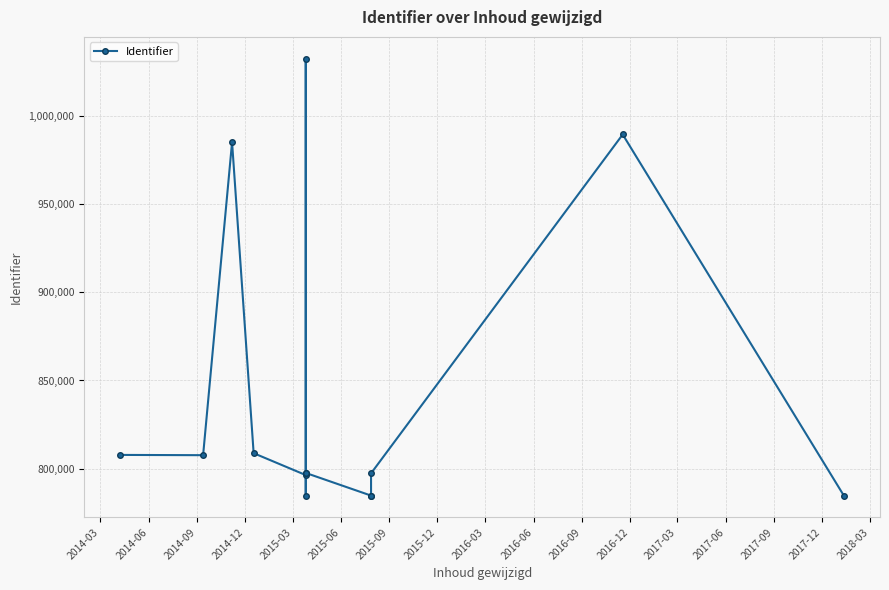

What is the label of the 12th point from the right?

2014-09